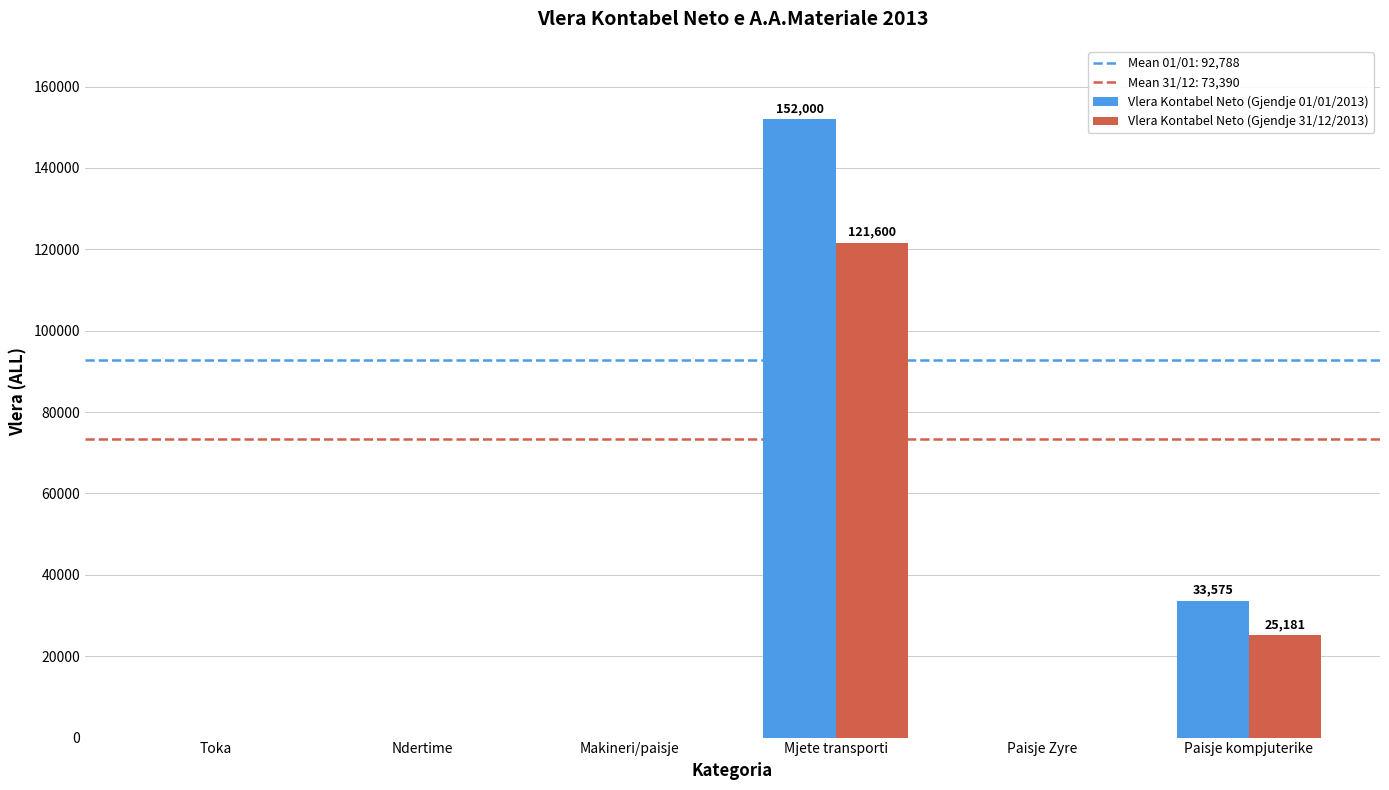

What is the sum of the Vlera Kontabel Neto (Gjendje 01/01/2013) values at Mjete transporti and Ndertime?

152000